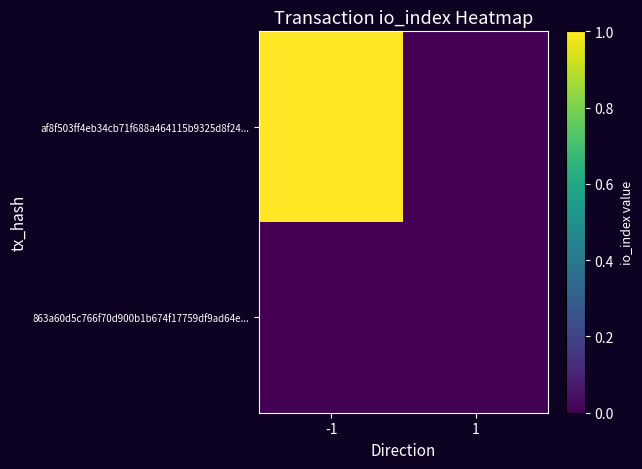

Between -1 and 1, which series saw the biggest shift?

af8f503ff4eb34cb71f688a464115b9325d8f24...